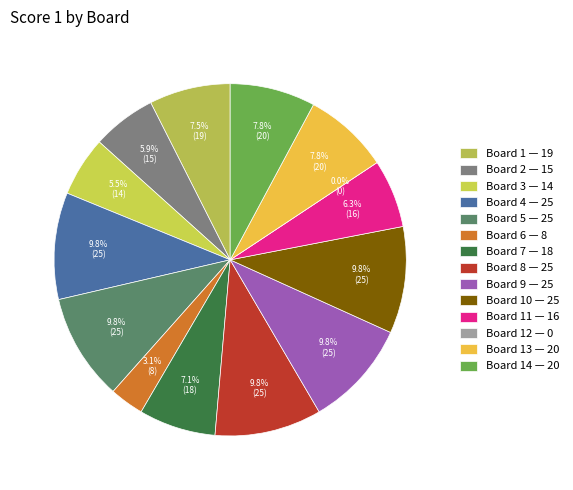

Count the number of slices in the pie.

14